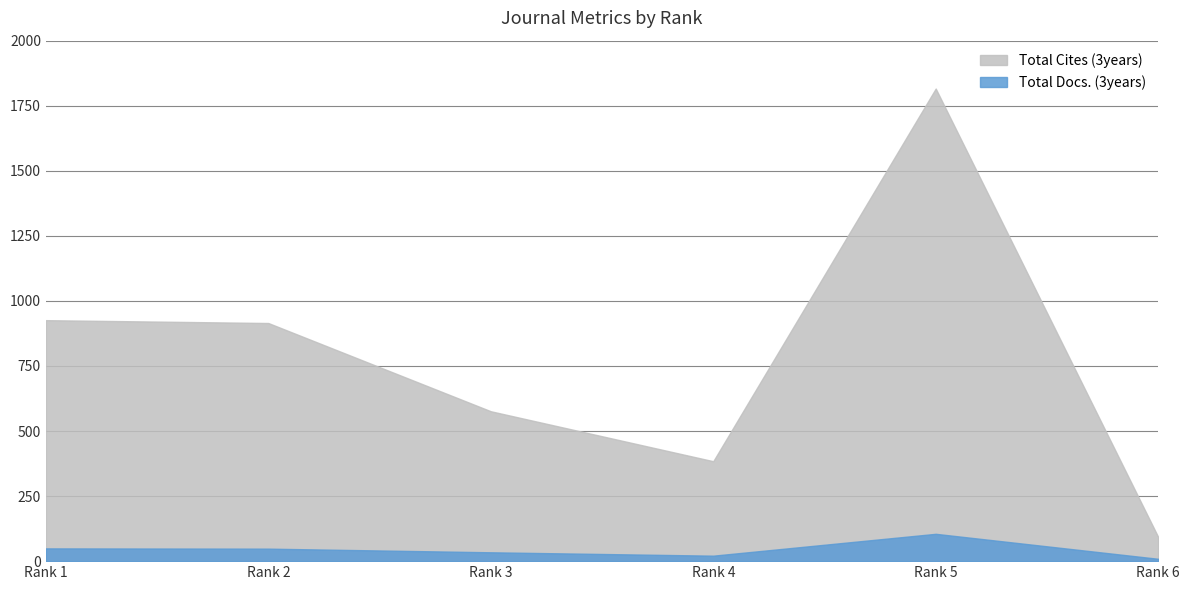

Is the value of Total Cites (3years) at Rank 5 greater than the value of Total Docs. (3years) at Rank 1?

Yes